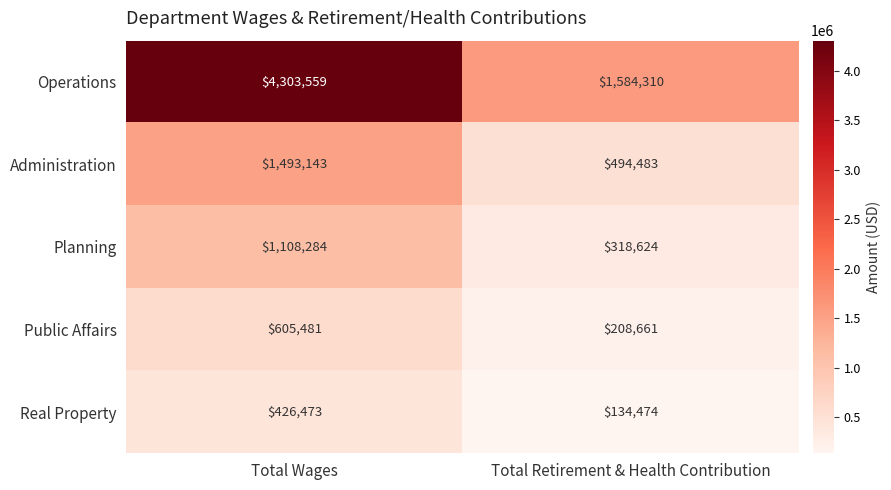

What is the difference between the highest and lowest values at Total Retirement & Health Contribution?

1449836